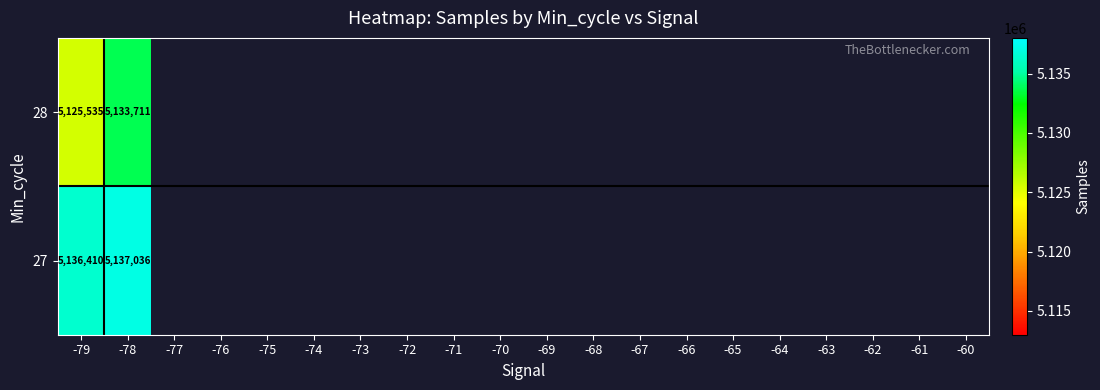

At how many categories does at least one series exceed 5133699?

2